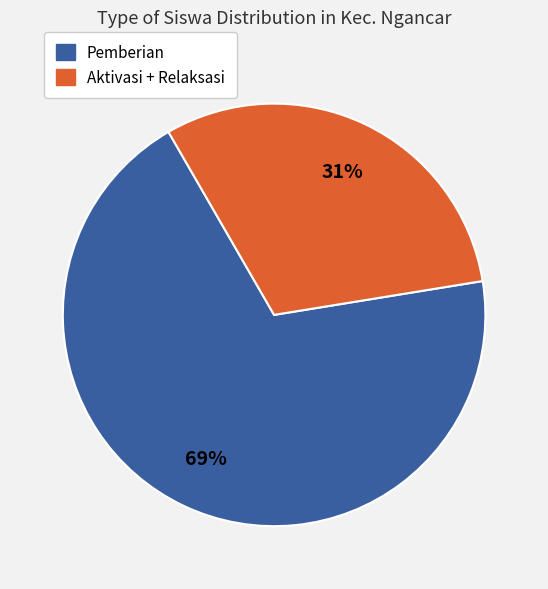

To the nearest percent, what is the difference between the largest and smallest slice percentages?

38%